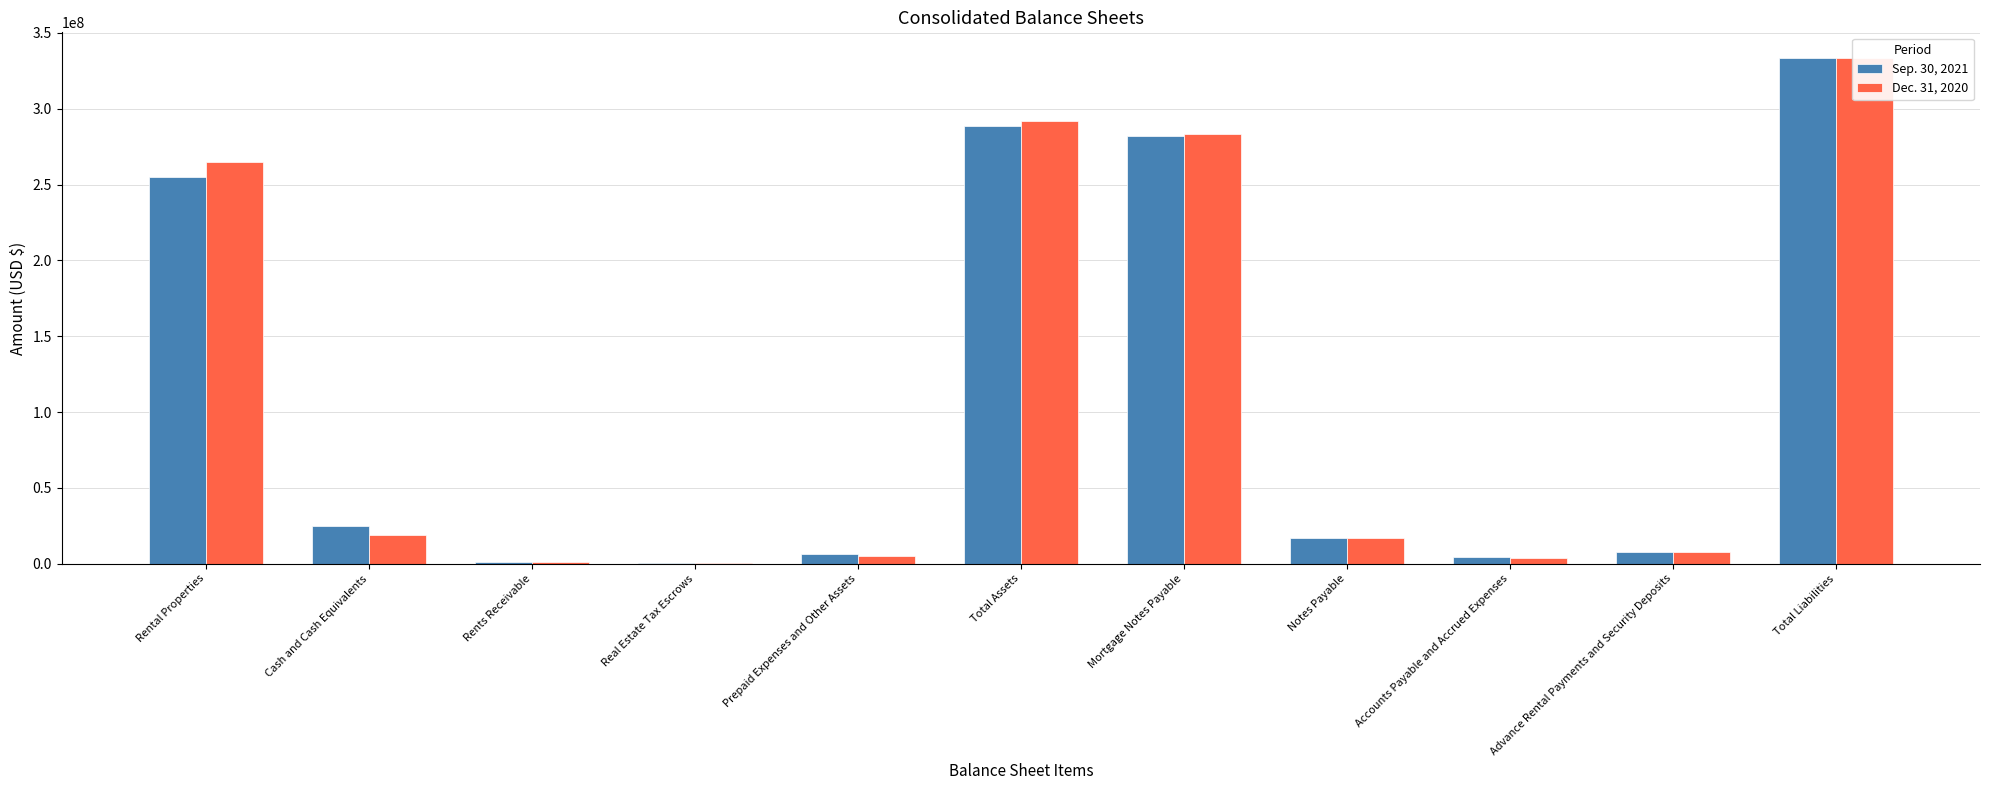

Between Total Assets and Advance Rental Payments and Security Deposits, which series saw the biggest shift?

Dec. 31, 2020